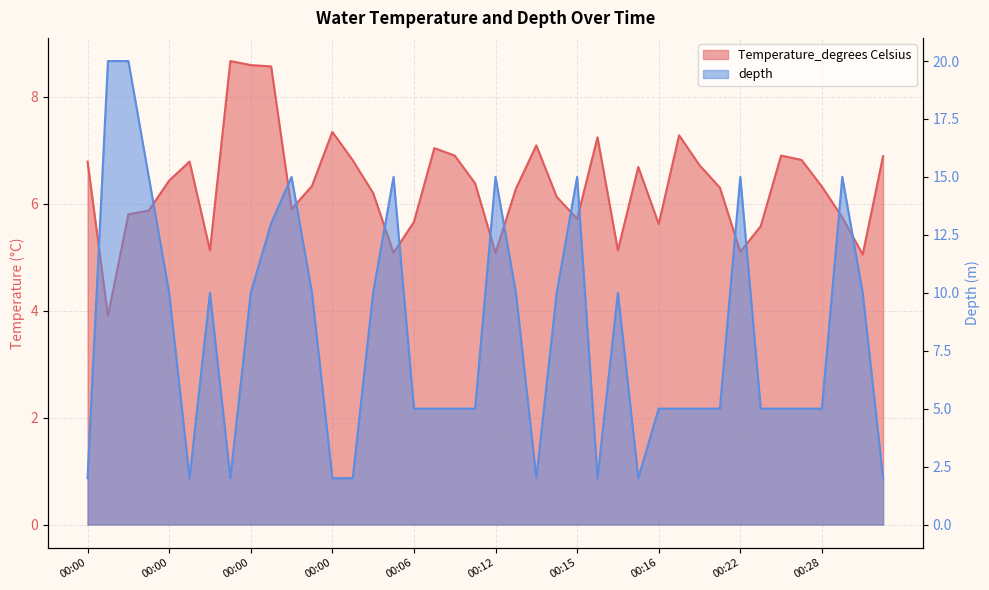

How many times do depth and Temperature_degrees Celsius cross each other?

18